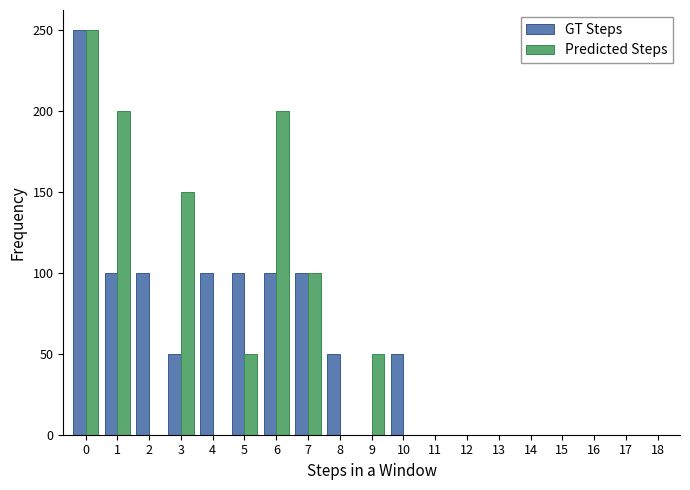

What is the sum of all Predicted Steps values?

1000